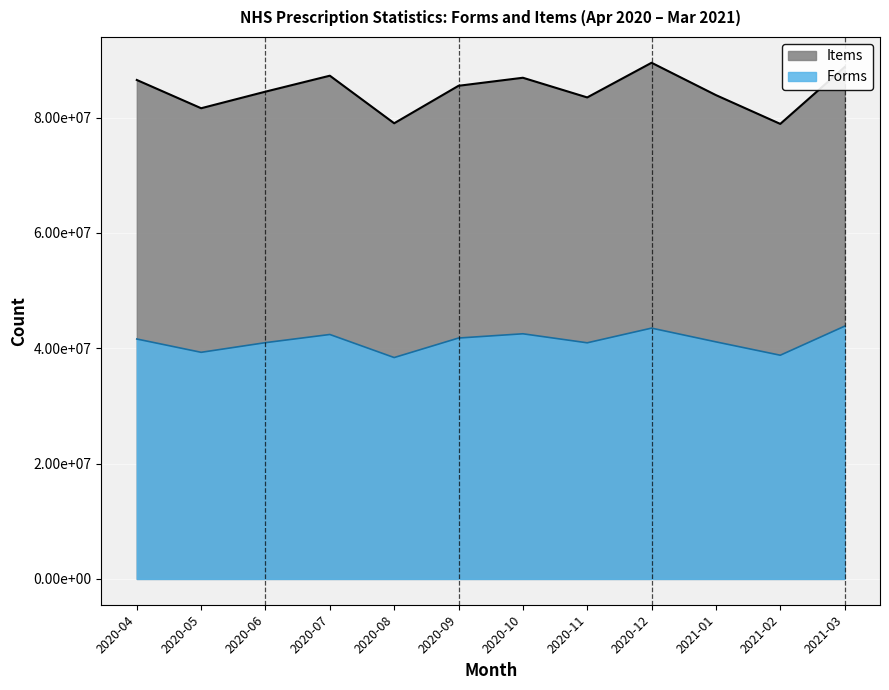

True or false: Items has more than 2 interior local peaks.

True